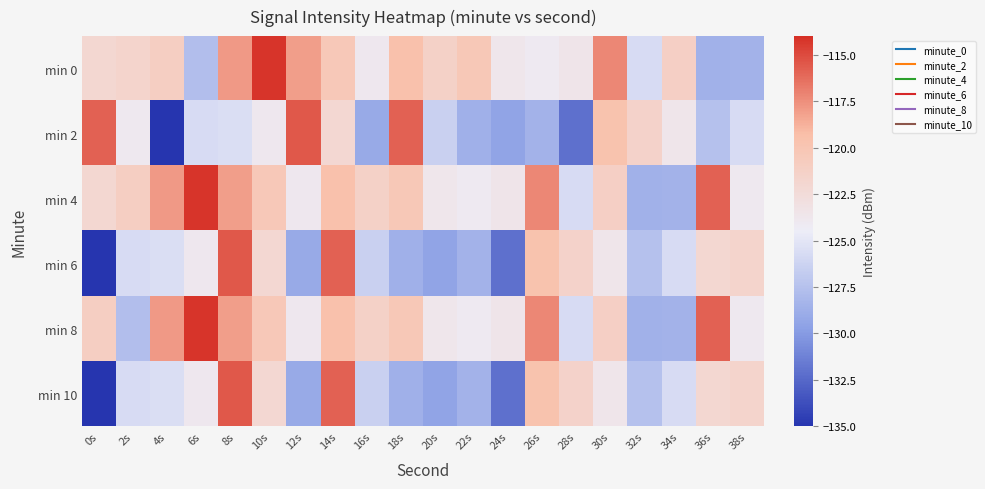

Between 8s and 2s, which is larger?

8s